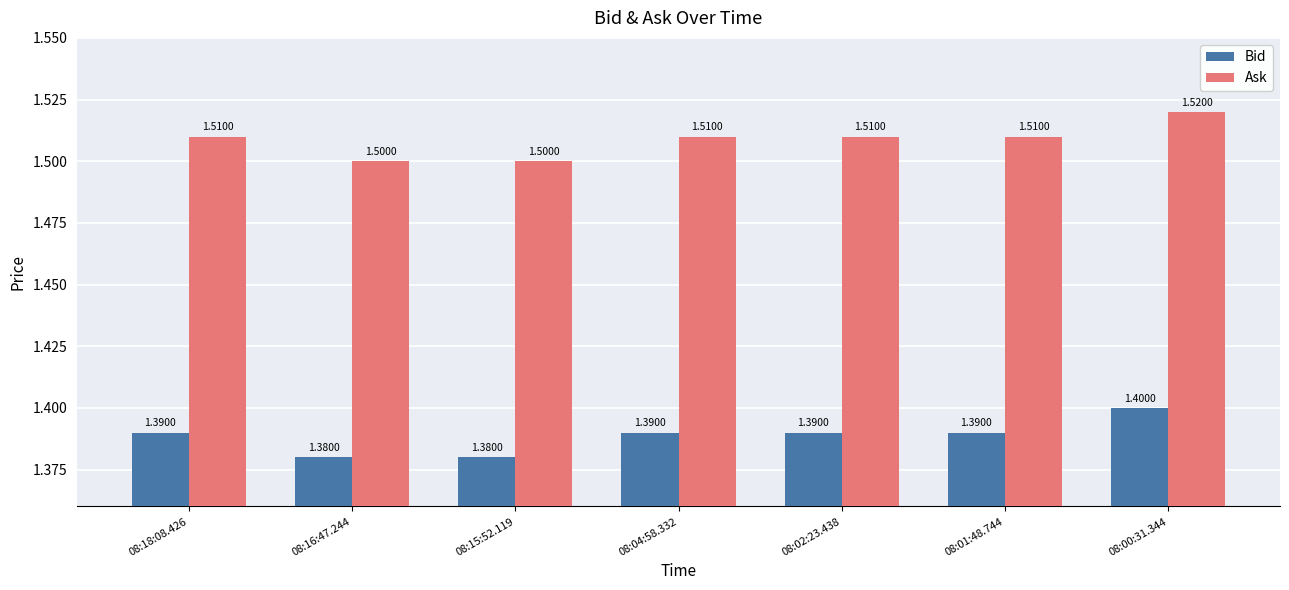

What value does the Ask series have at 08:01:48.744?

1.5